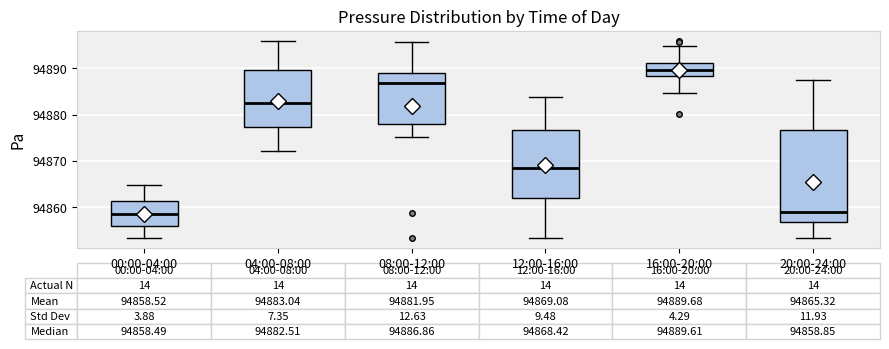

Comparing the boxes themselves (not the whiskers), which one is the tallest?

20:00-24:00